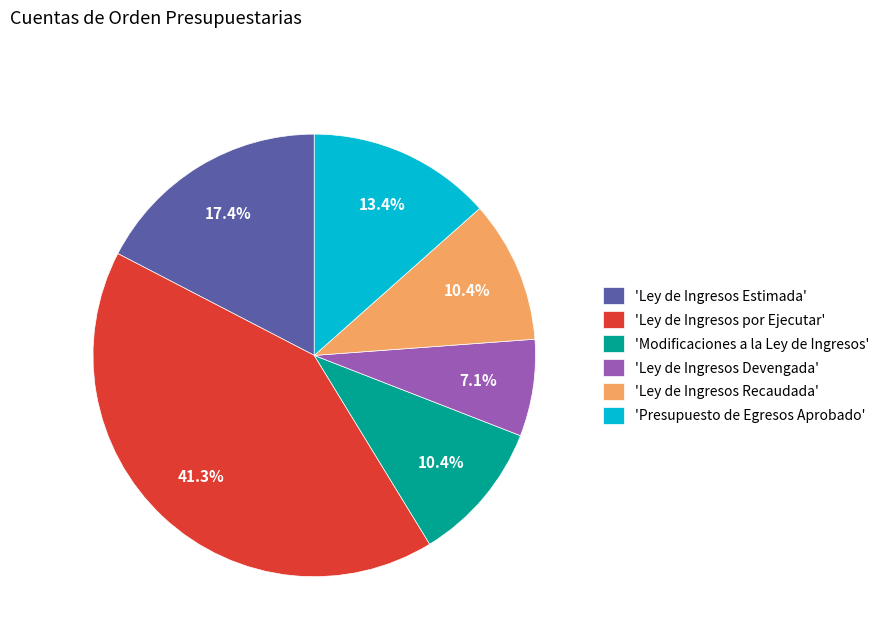

Does any single category account for the majority?

No